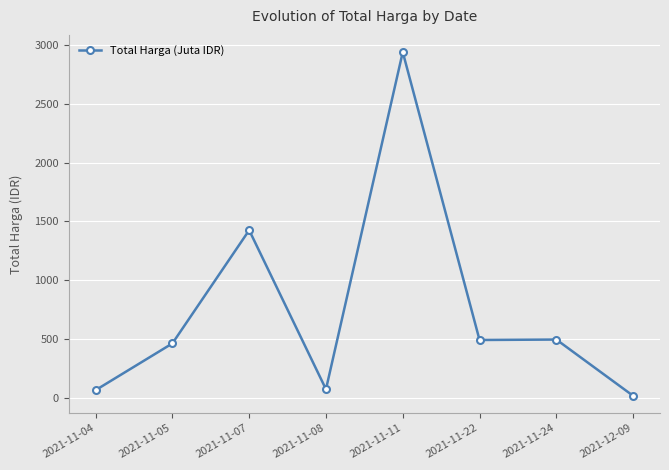

Where is the data nearest to the value 1478?

2021-11-07